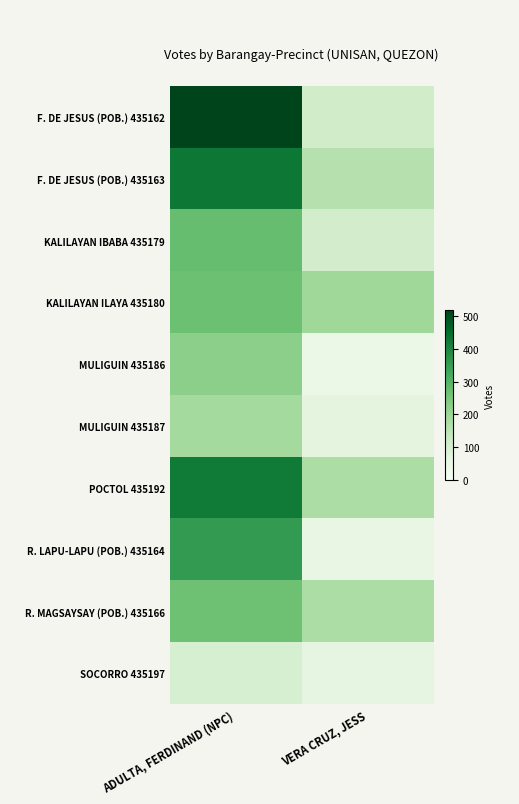

Which category has the lowest value across all series?

VERA CRUZ, JESS